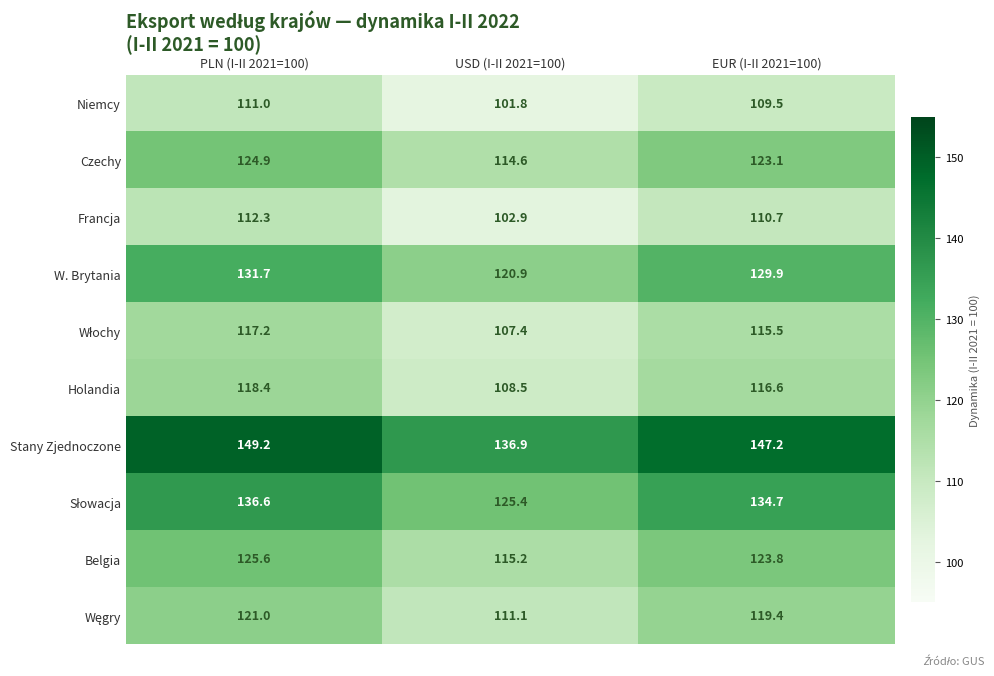

What value does the Stany Zjednoczone series have at USD (I-II 2021=100)?

136.9